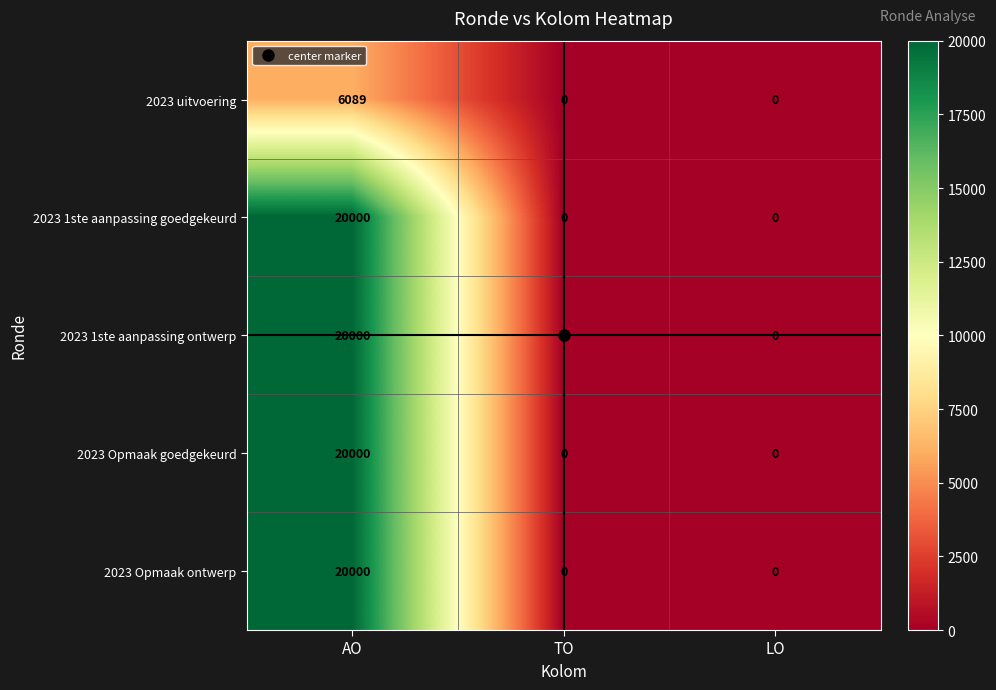

How many 2023 uitvoering values are between 0 and 6089?

3